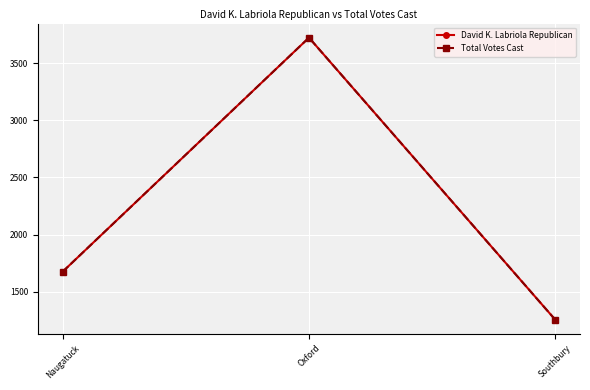

Does the chart have visible grid lines?

Yes